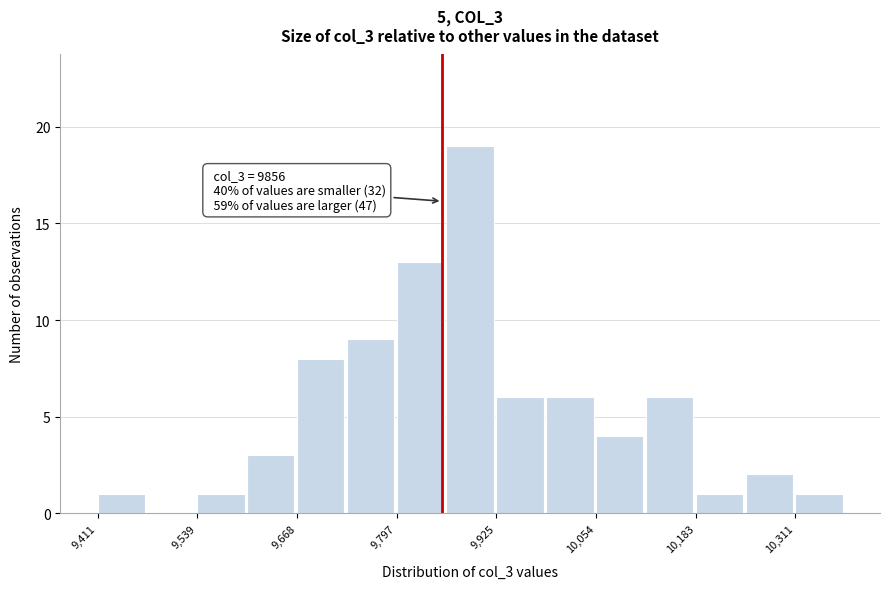

Read against the x-axis, roughly where is the centre of the tallest bar?

9900